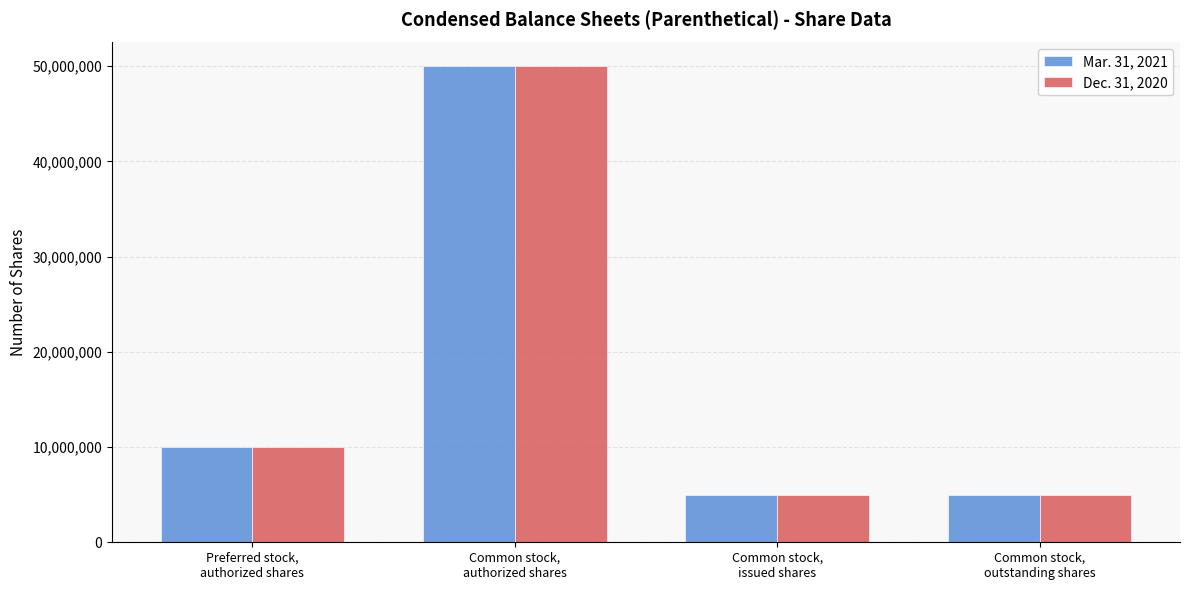

Is the value of Mar. 31, 2021 at Common stock,
authorized shares greater than the value of Dec. 31, 2020 at Preferred stock,
authorized shares?

Yes